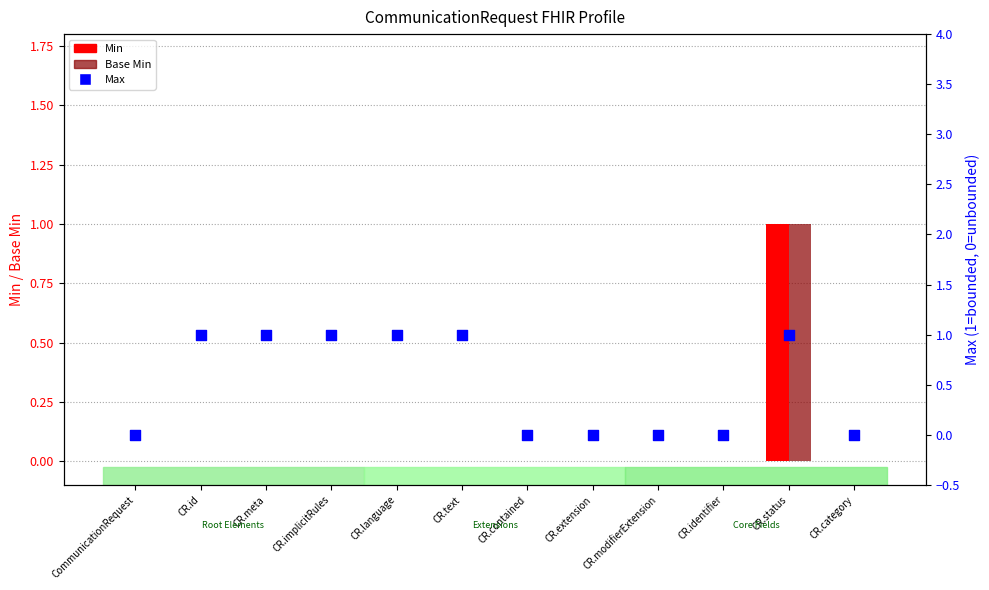

At how many categories does at least one series exceed 0?

6